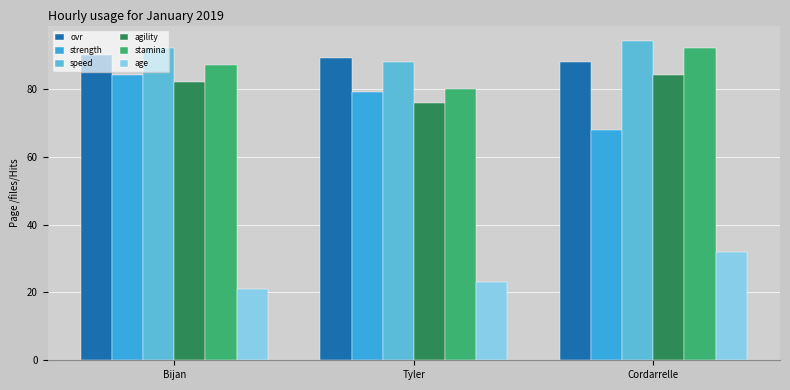

Count the strength values in the range 68 to 84.

3